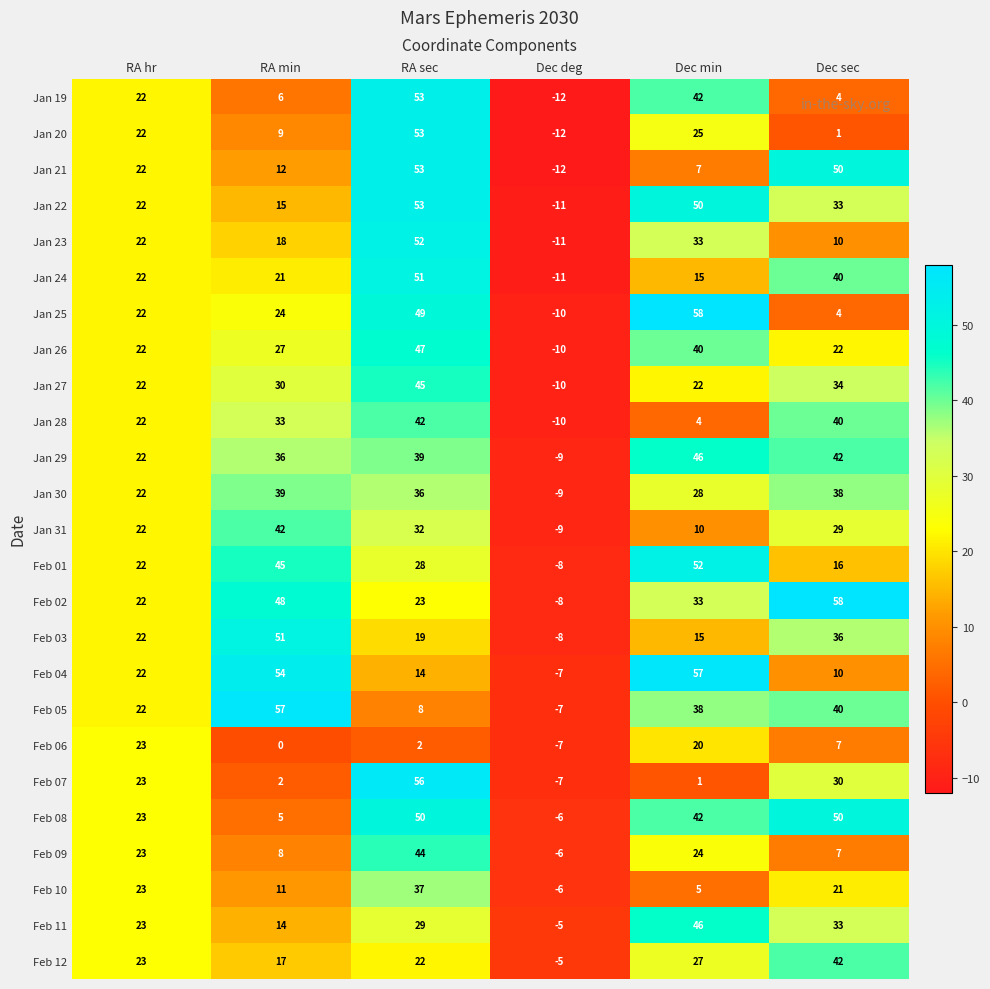

What is the difference between the second highest and minimum values in the Jan 20 series?

37